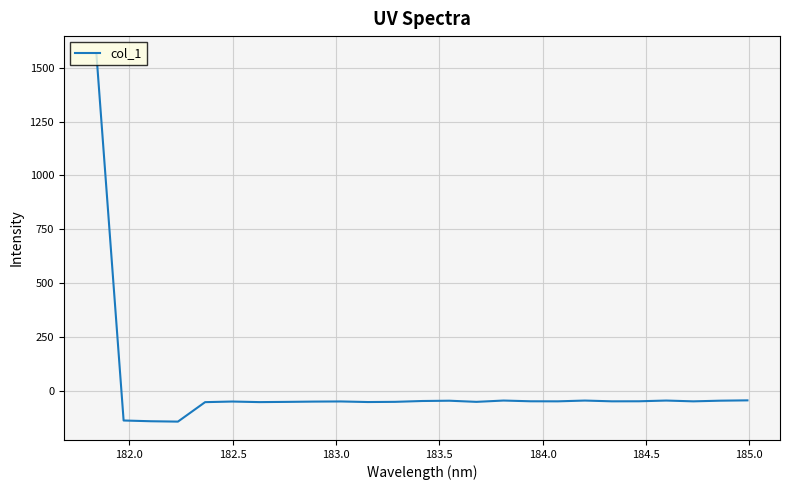

What is the difference between the maximum and minimum values?

1703.0